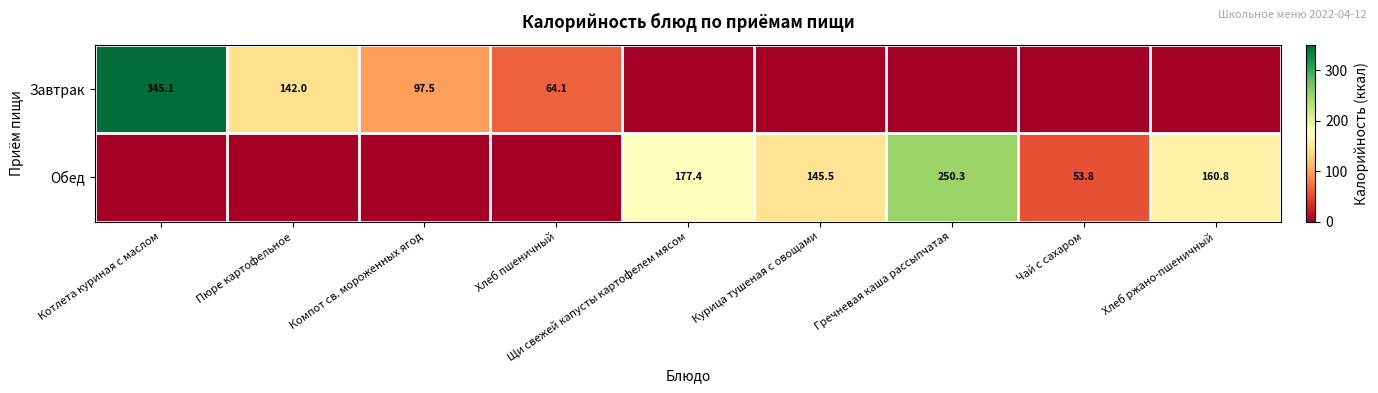

What is the difference between the highest and lowest values at Хлеб ржано-пшеничный?

160.8